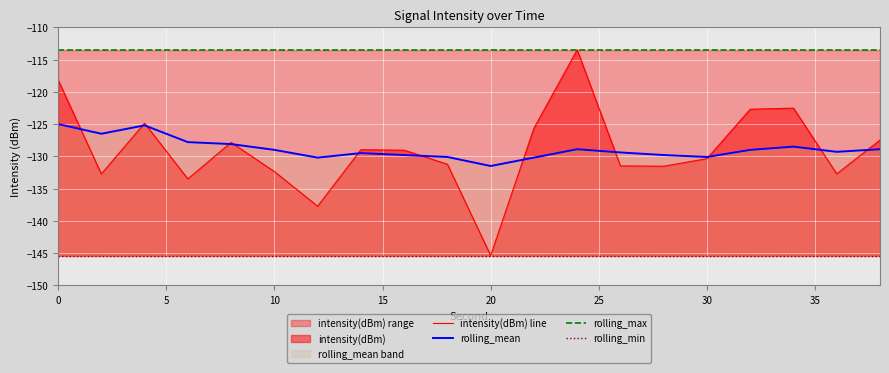

Which series has the widest spread of values?

intensity(dBm) line